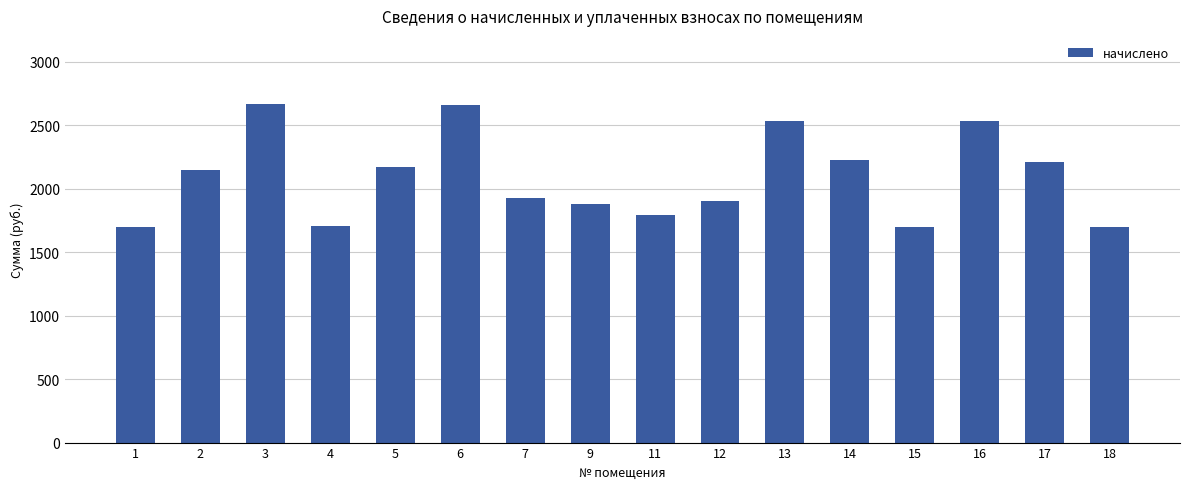

What is the sum of all values?

33445.0